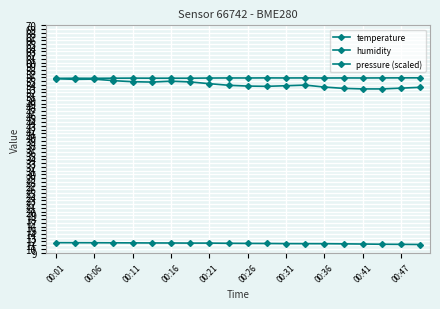

How many data points does each series have?

20